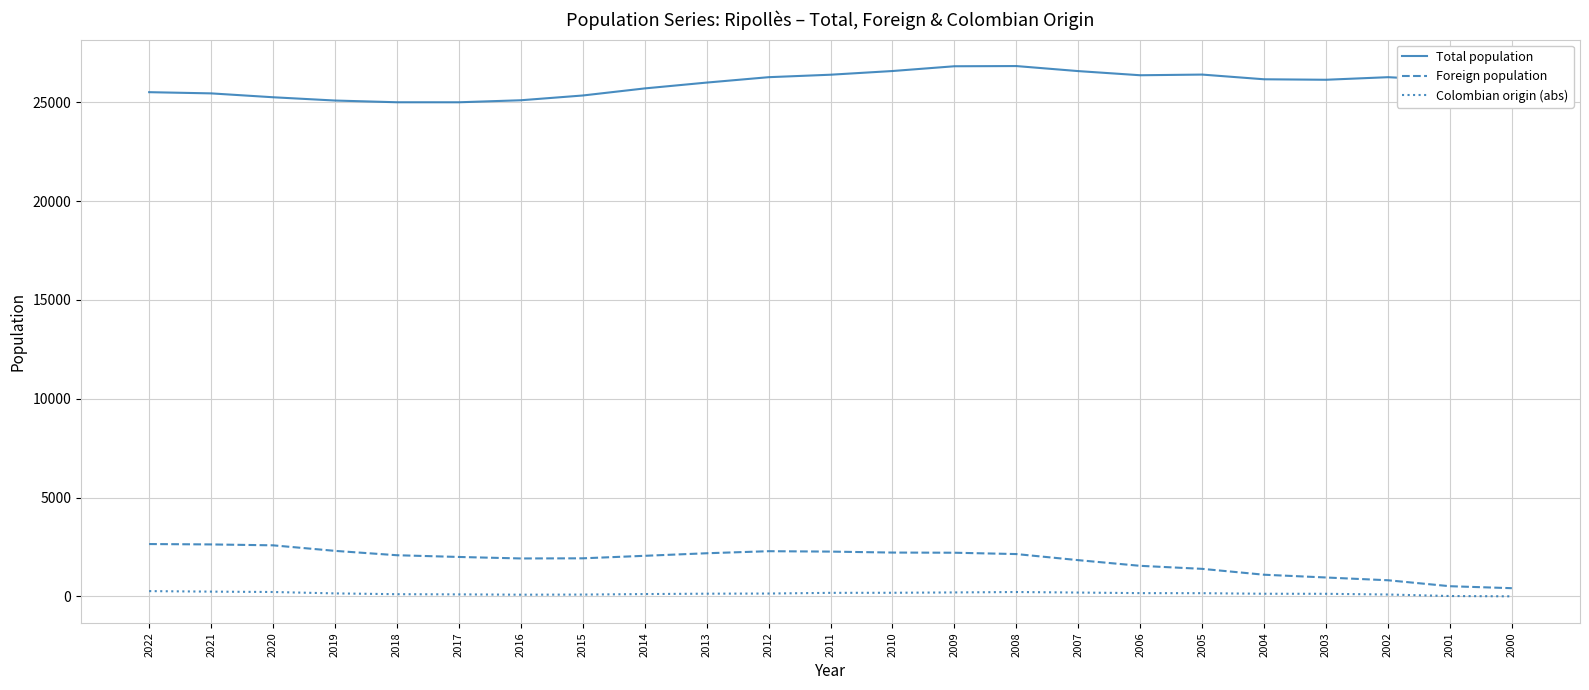

What is the difference between the Foreign population values at 2002 and 2019?

1487